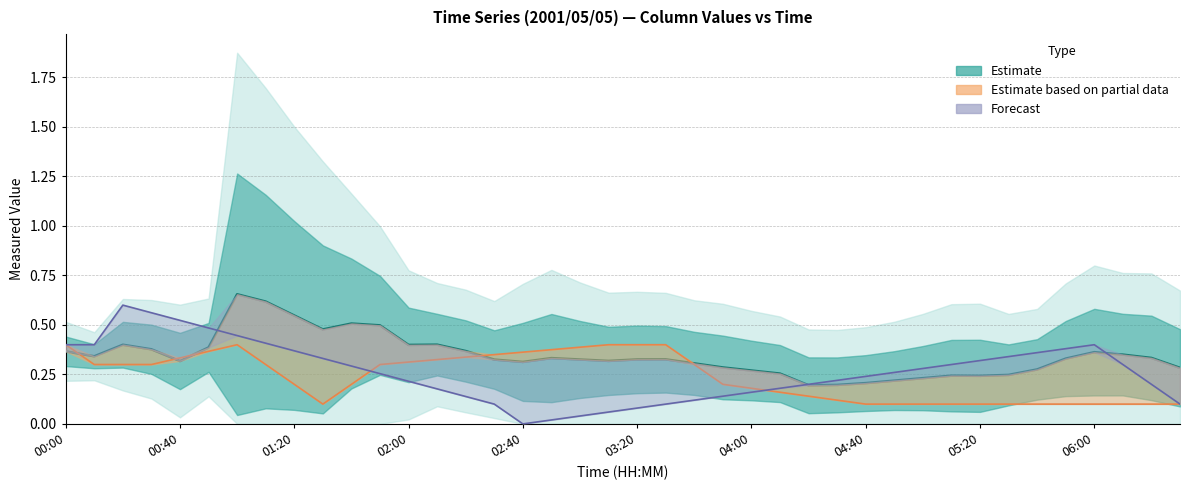

Is the value of col_26 (forecast) at 15 greater than the value of col_29 (partial) at 33?

No